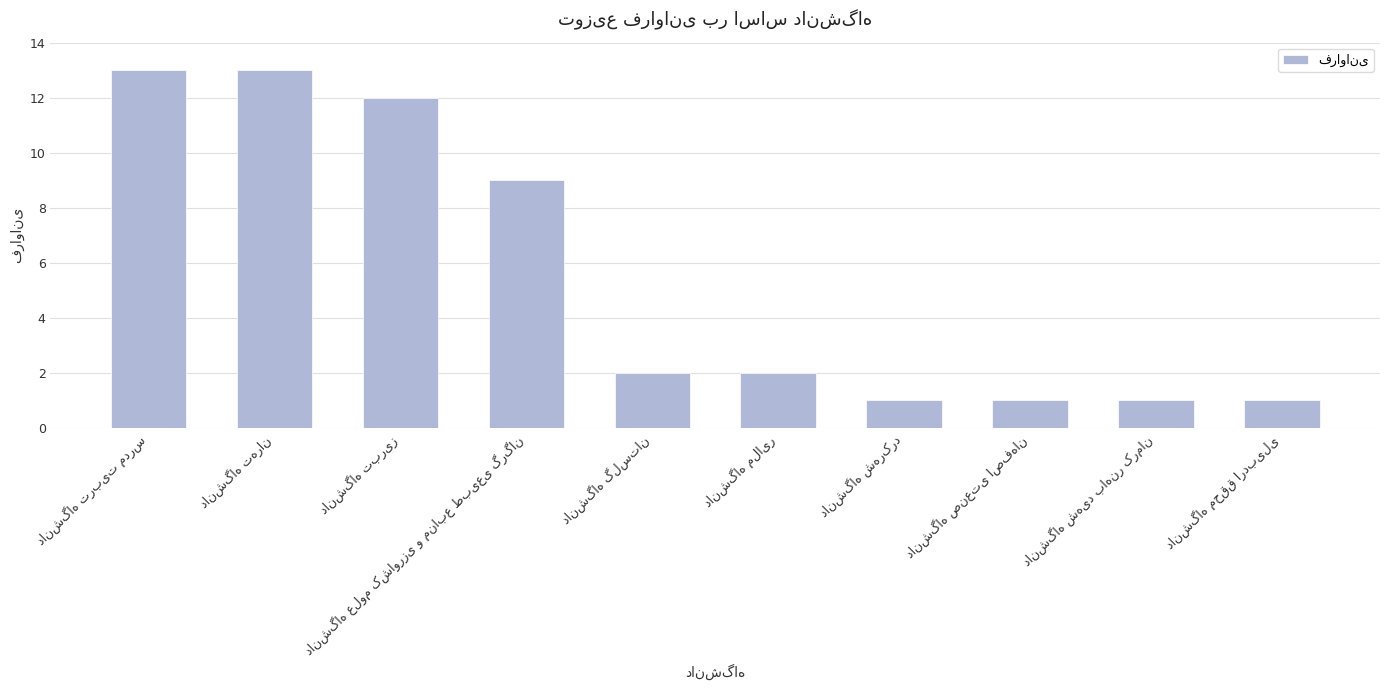

Reading left to right, transcribe all the data shown in this chart.

13	13	12	9	2	2	1	1	1	1